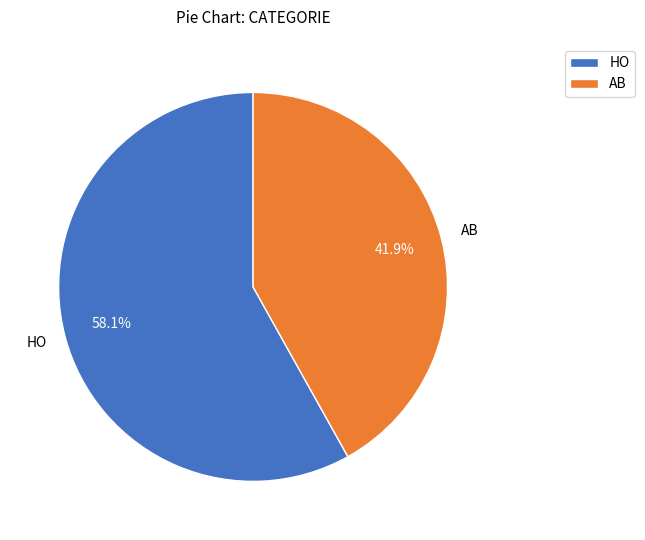

Is it true that HO is 58% of the pie?

True